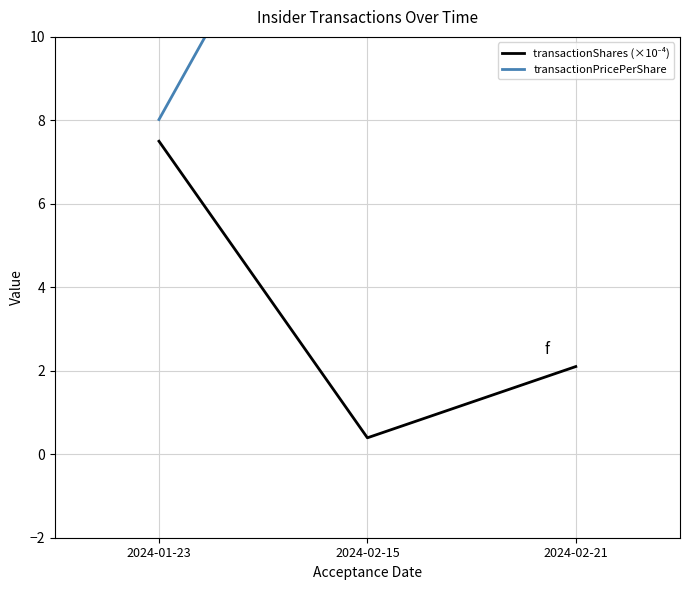

Which category has the lowest value in the transactionShares (×10⁻⁴) series?

2024-02-15